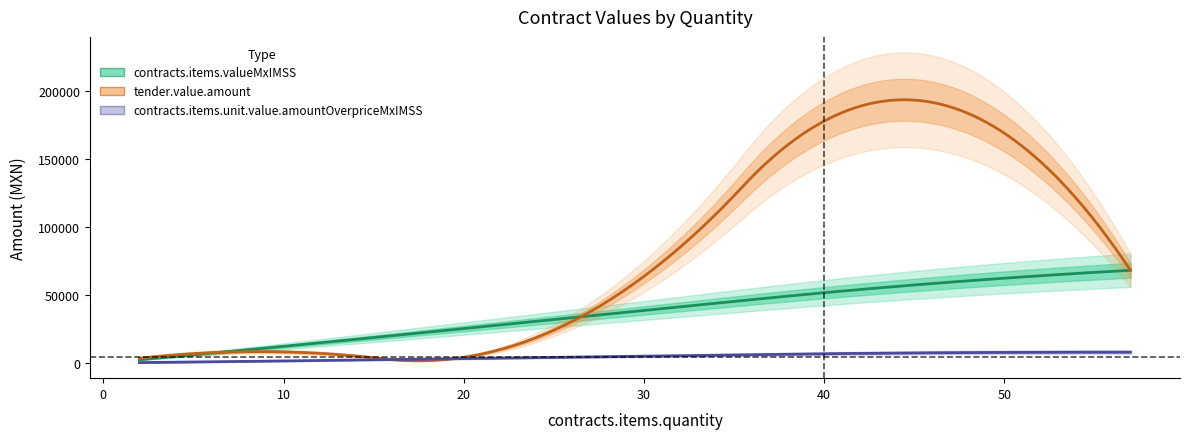

What is the approximate value of contracts.items.valueMxIMSS at 57?

68170.0